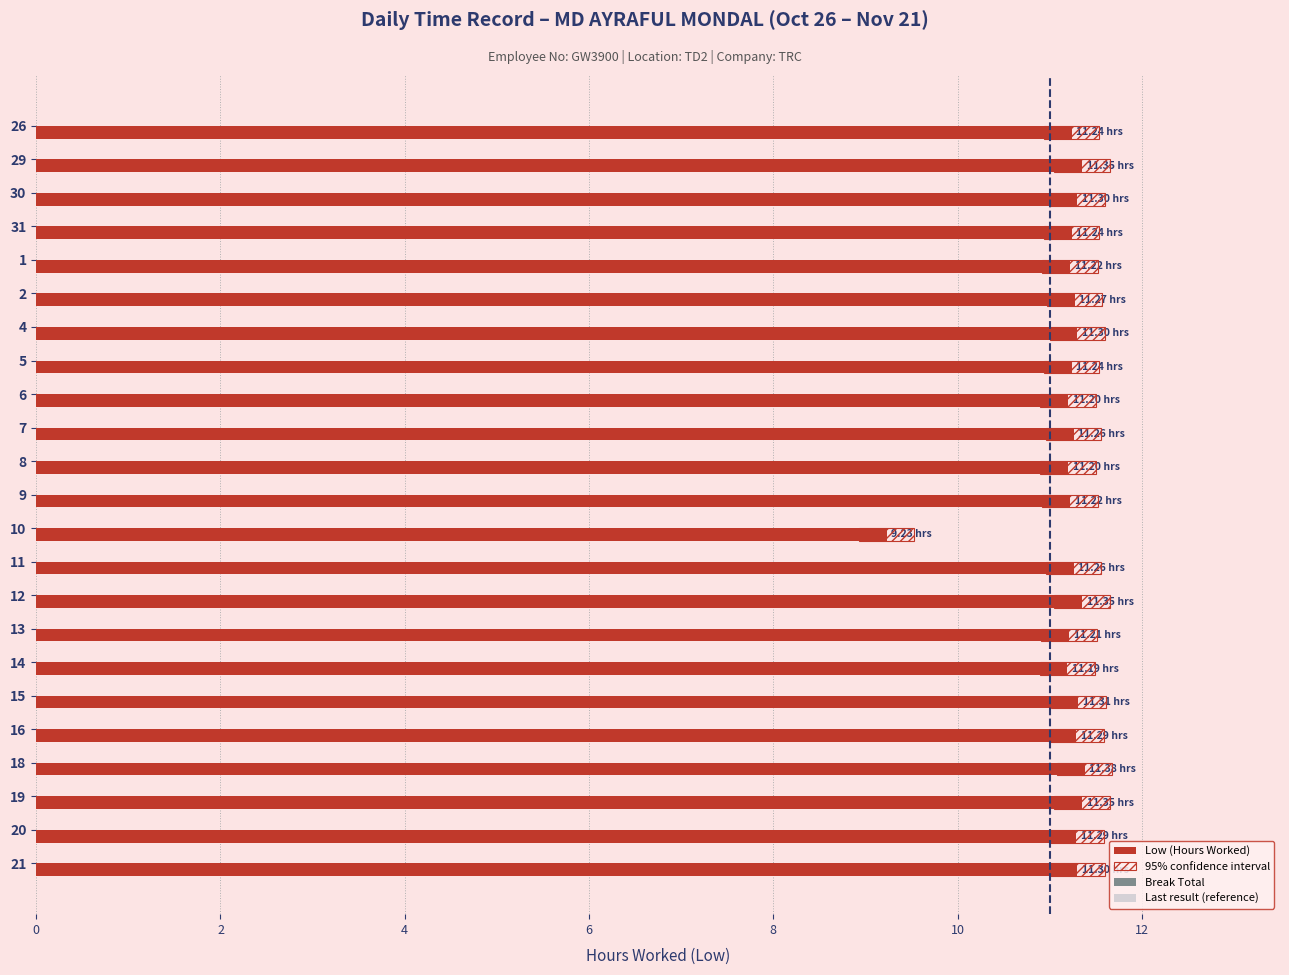

Count the number of data series in this chart.

4